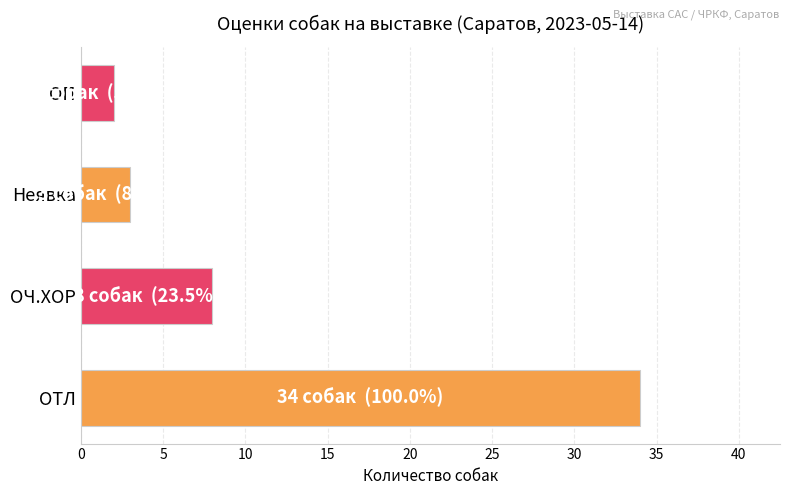

Reading bottom to top, what are all the values shown in this chart?

34	8	3	2